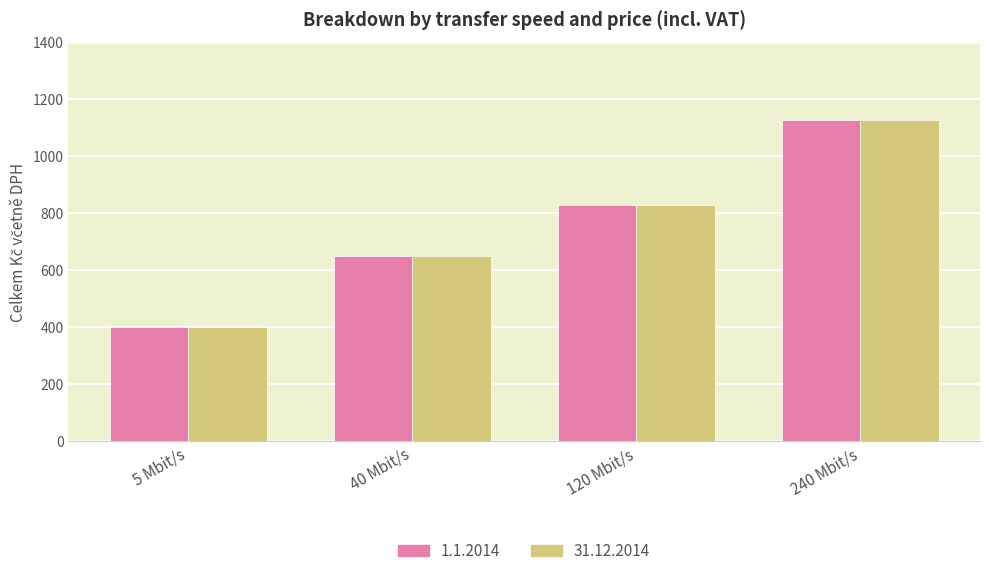

Is the value of 1.1.2014 at 40 Mbit/s greater than the value of 31.12.2014 at 120 Mbit/s?

No